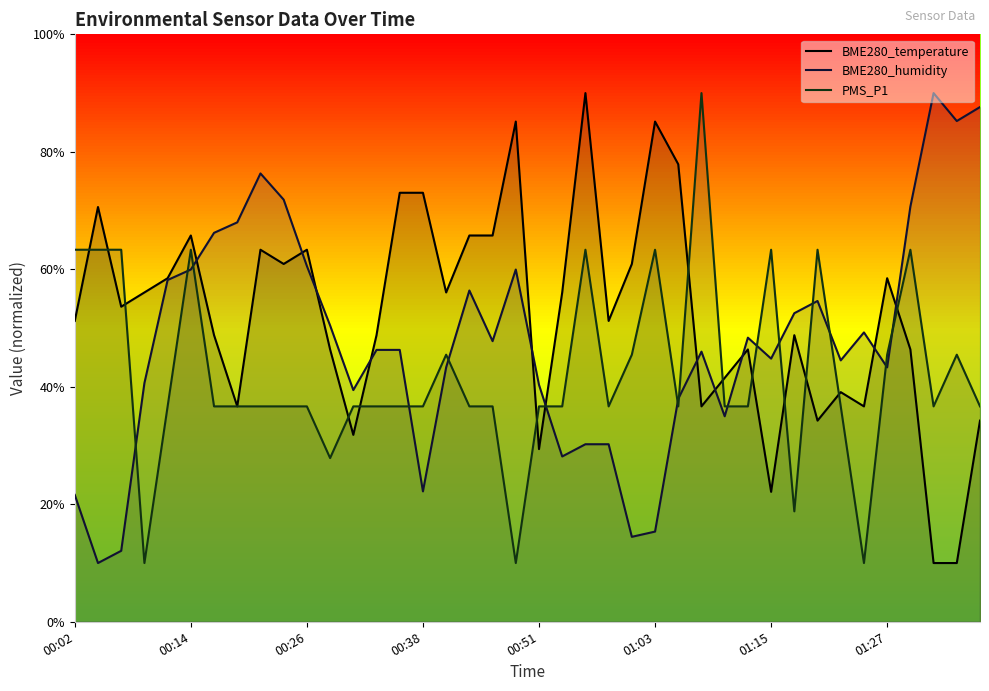

What is the sum of the BME280_humidity values at 16 and 24?

57.8